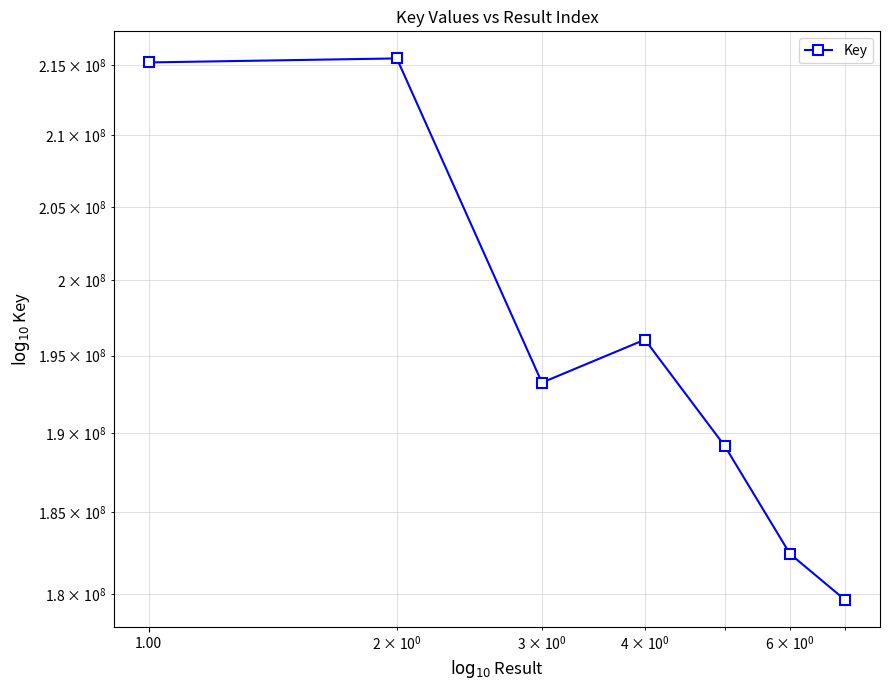

True or false: the data shows 115889807 at 5.

False